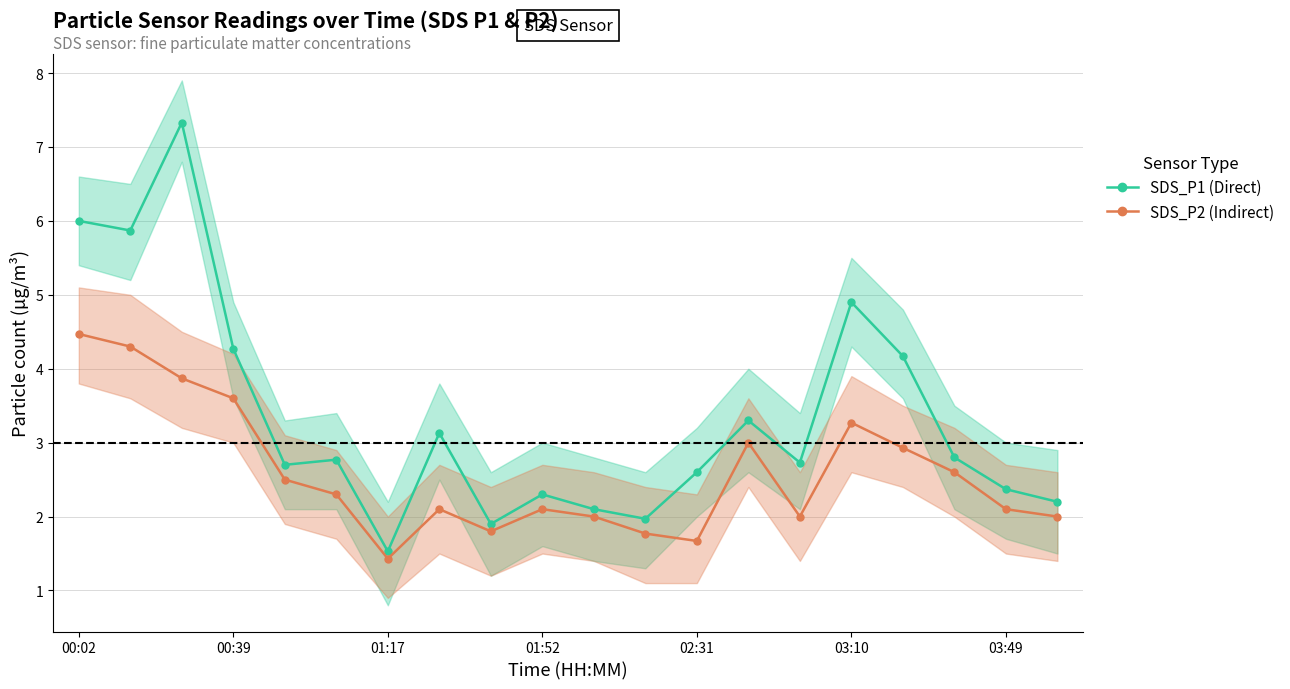

List the series in order of their overall mean, lowest first.

SDS_P2 (Indirect), SDS_P1 (Direct)